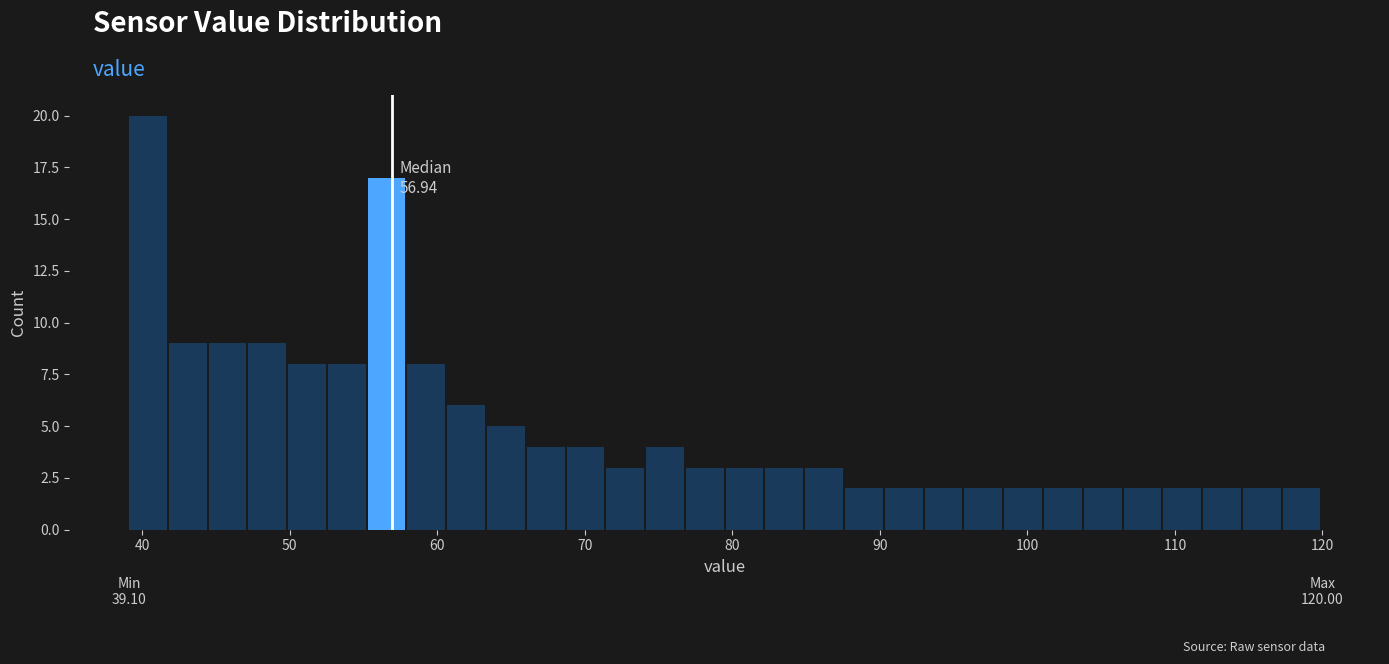

Read against the x-axis, roughly where is the centre of the tallest bar?

40